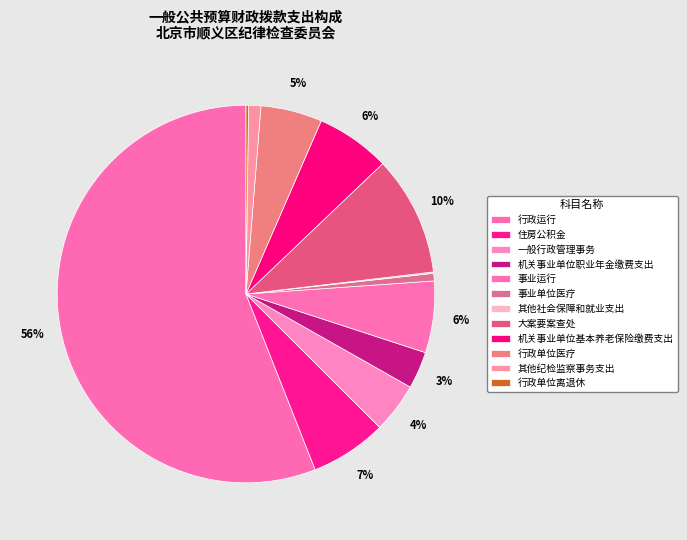

The 事业单位医疗 slice represents 1% of the pie. True or false?

True